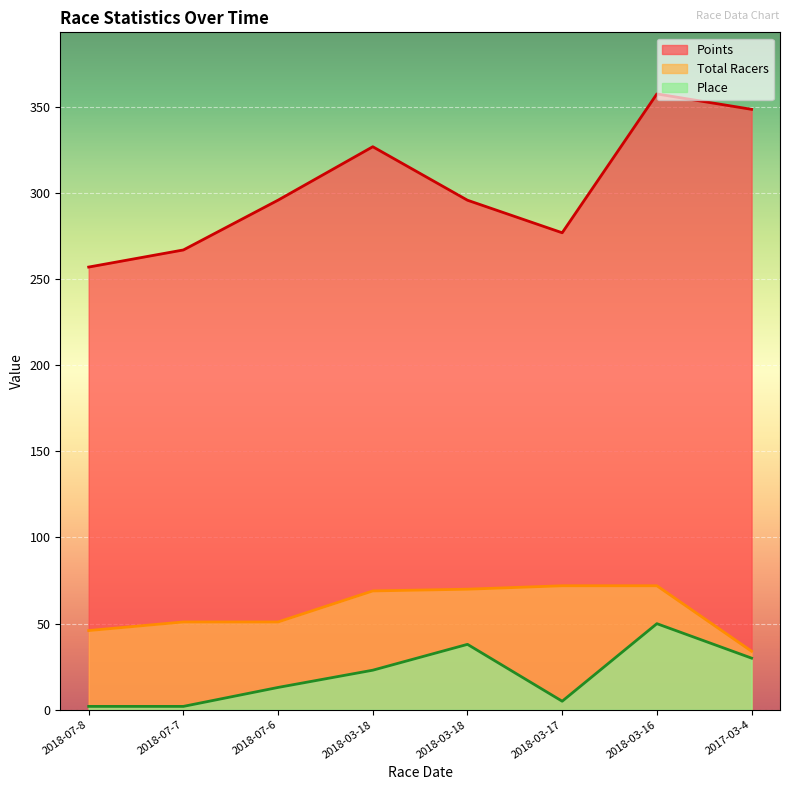

At which category is the sum across all series the highest?

2018-03-16